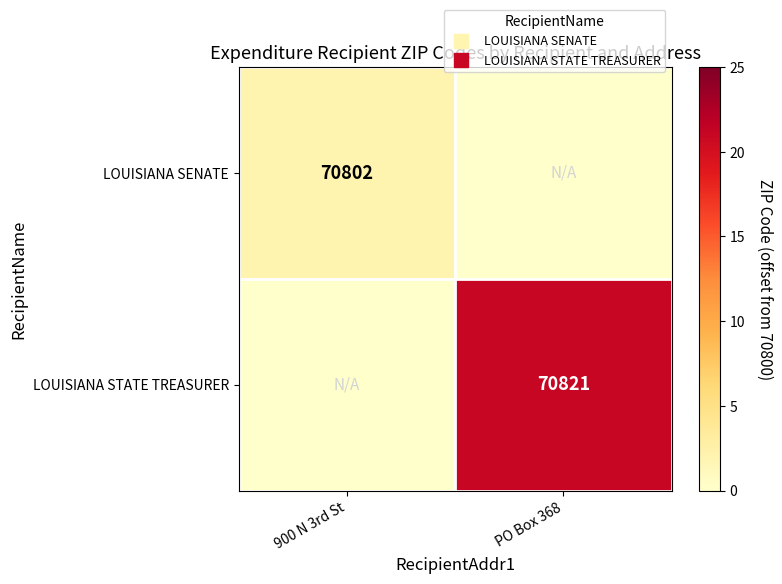

Between PO Box 368 and 900 N 3rd St, which is larger?

900 N 3rd St